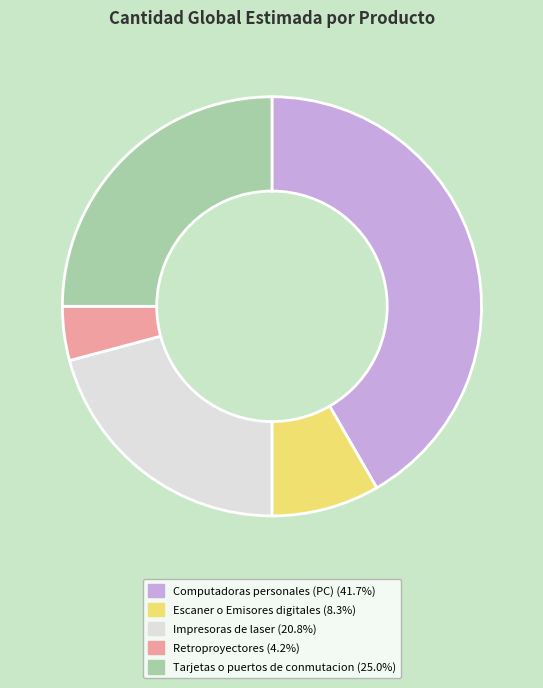

Which category has the smallest portion of the pie?

Retroproyectores